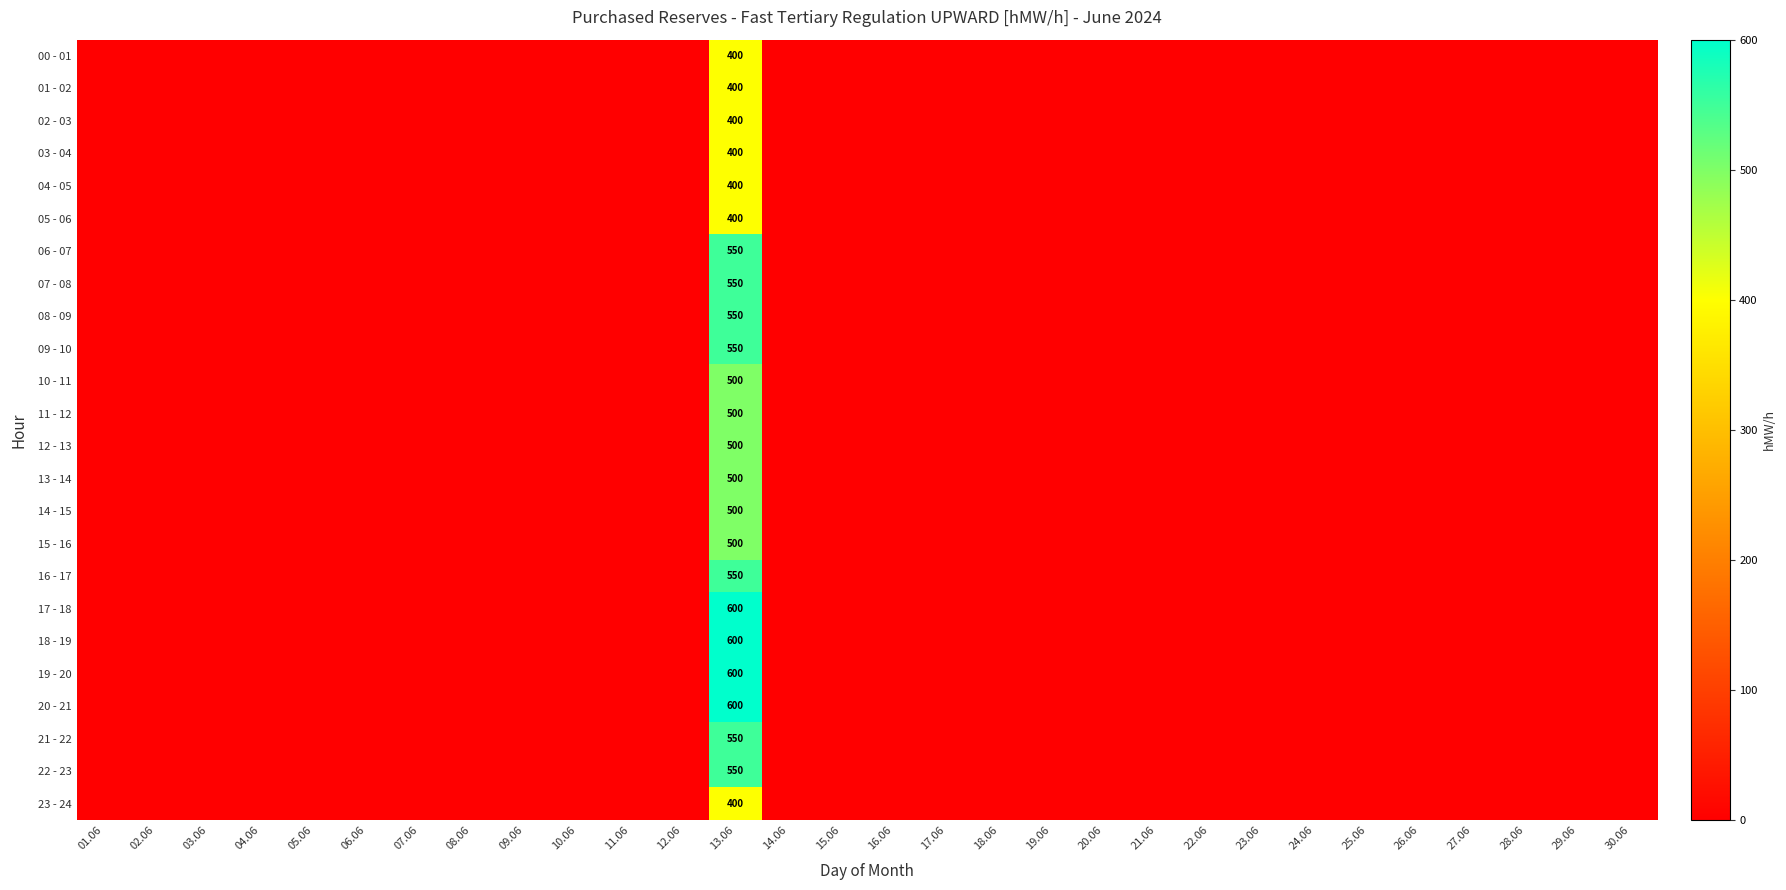

What is the difference between the highest and lowest values at 13.06?

200